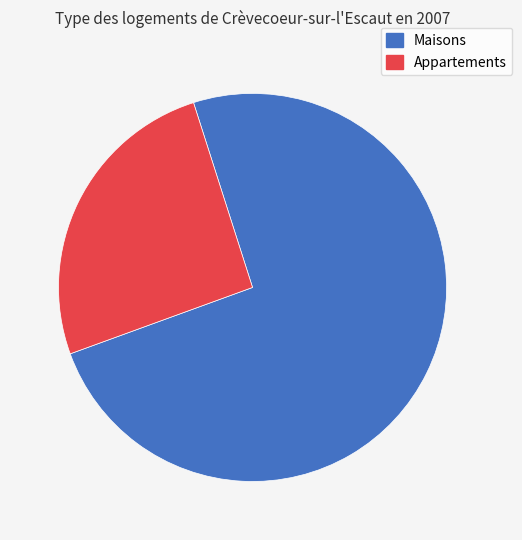

Does any single category account for the majority?

Yes